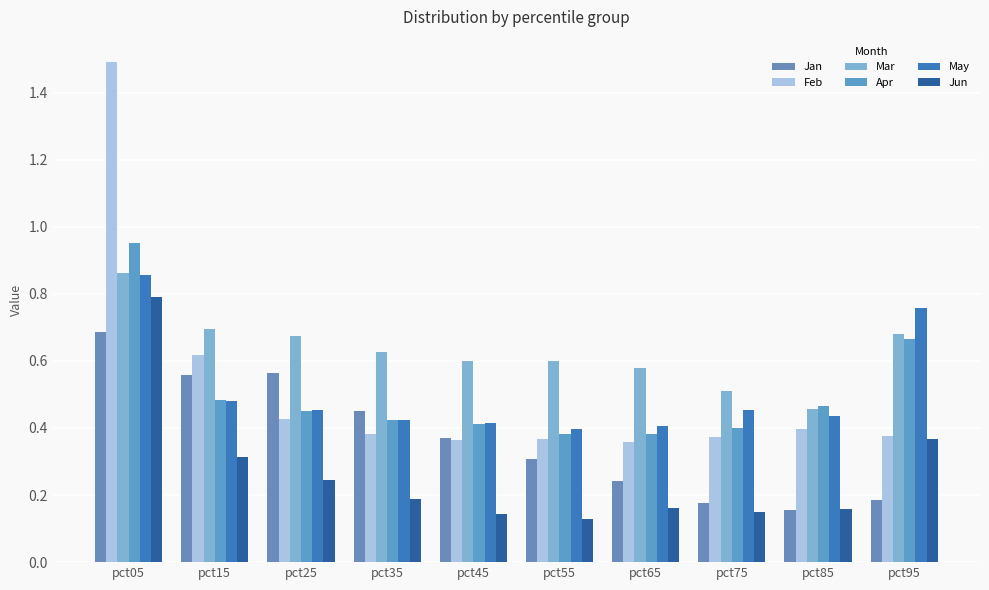

Which category has the lowest value in the Jan series?

pct85